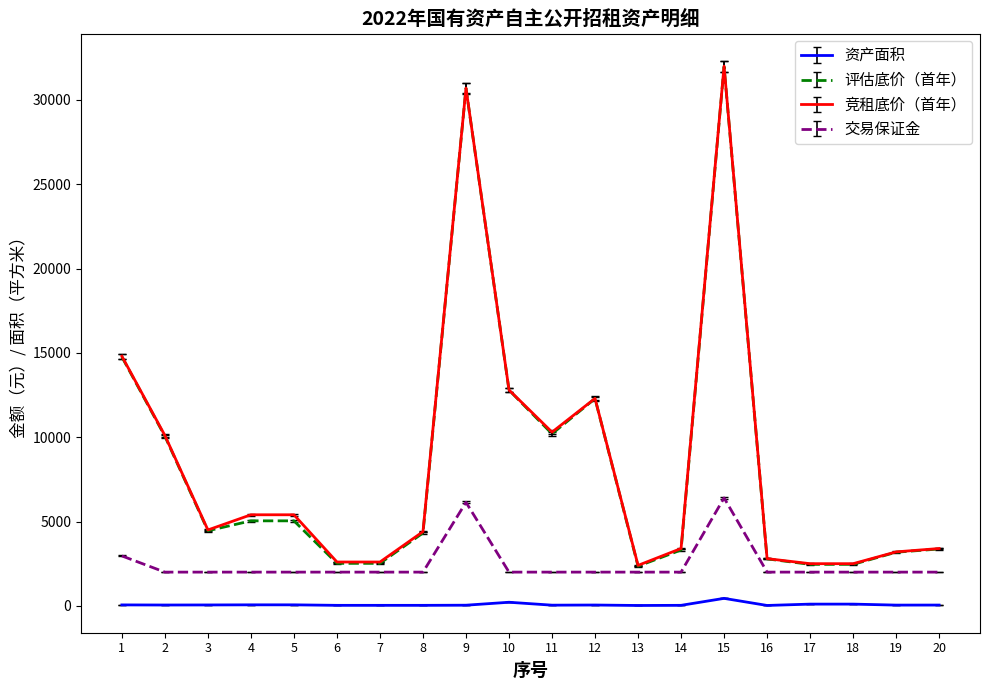

What is the sum of all 资产面积 values?

1524.5